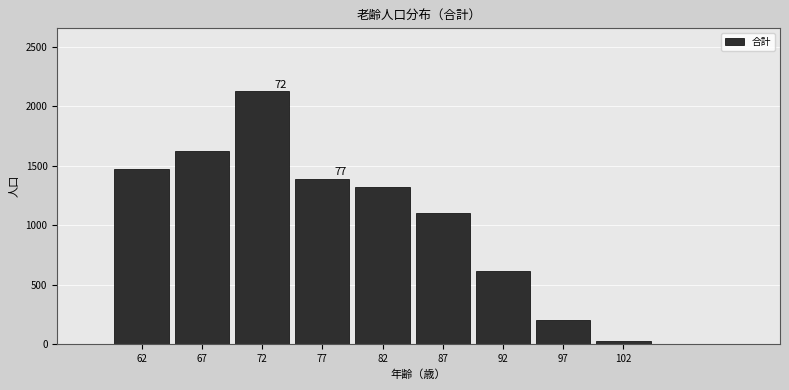

Reading left to right, extract all data points from this chart.

1472	1626	2124	1389	1325	1102	619	203	27